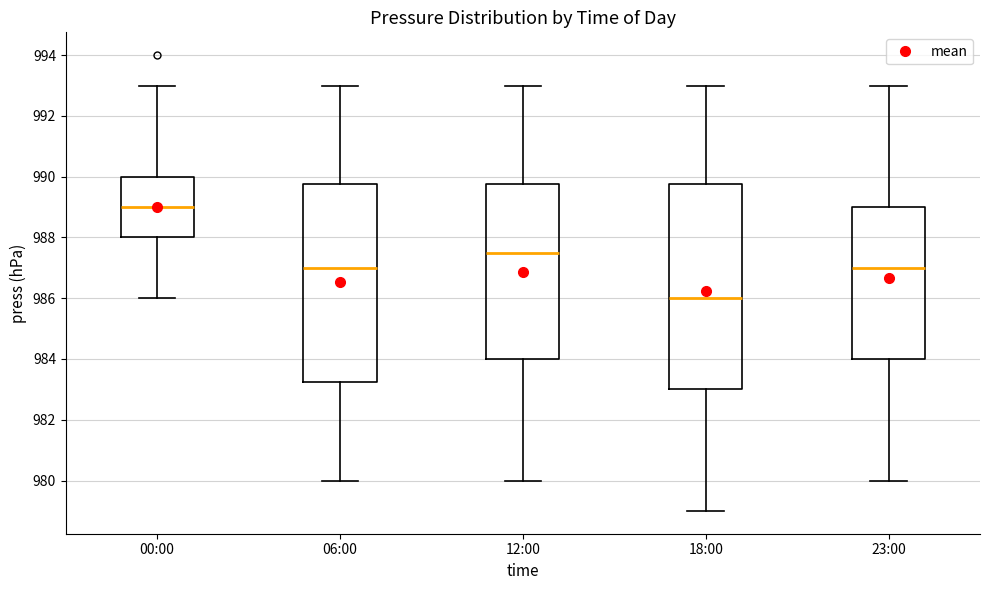

Reading left to right, transcribe this box plot: for each box, give where its median line is, the range the box spans, and where its two whiskers end, as read against the y-axis. The values are not printed on the chart, so give them approximately, as read against the axis.

00:00: median 989.0, box 988.0 to 990.0, whiskers 986.0 to 993.0
06:00: median 987.0, box 983.2 to 989.8, whiskers 980.0 to 993.0
12:00: median 987.6, box 984.0 to 989.8, whiskers 980.0 to 993.0
18:00: median 986.0, box 983.0 to 989.8, whiskers 979.0 to 993.0
23:00: median 987.0, box 984.0 to 989.0, whiskers 980.0 to 993.0